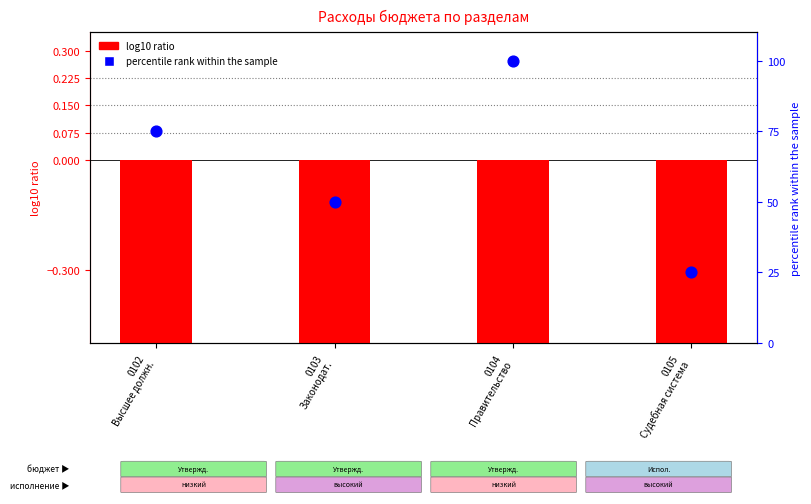

Which series has the largest total across all categories?

percentile rank within the sample